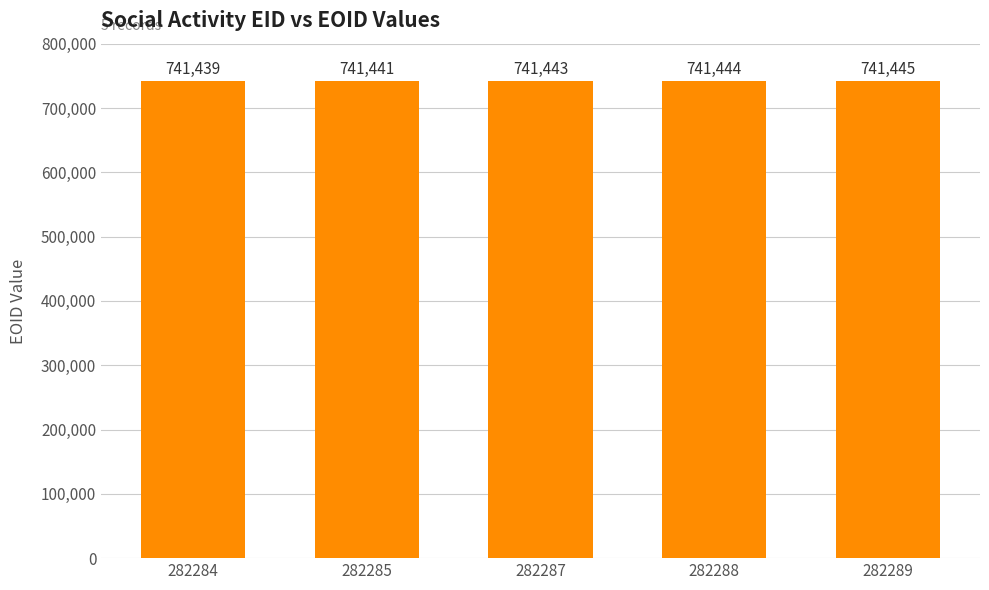

Count the values in the range 741441 to 741444.

3